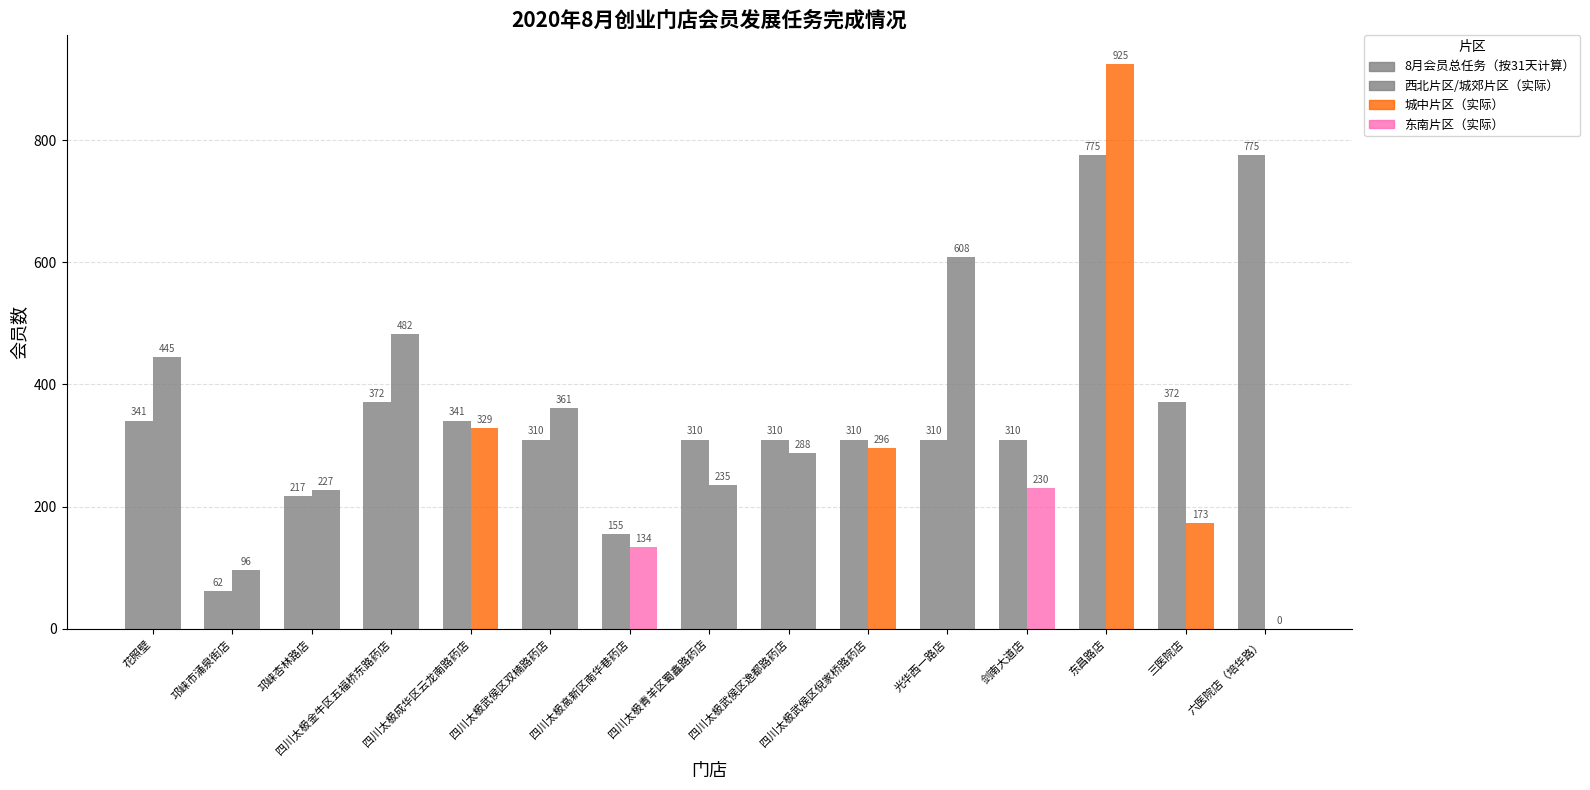

Count the number of data series in this chart.

2